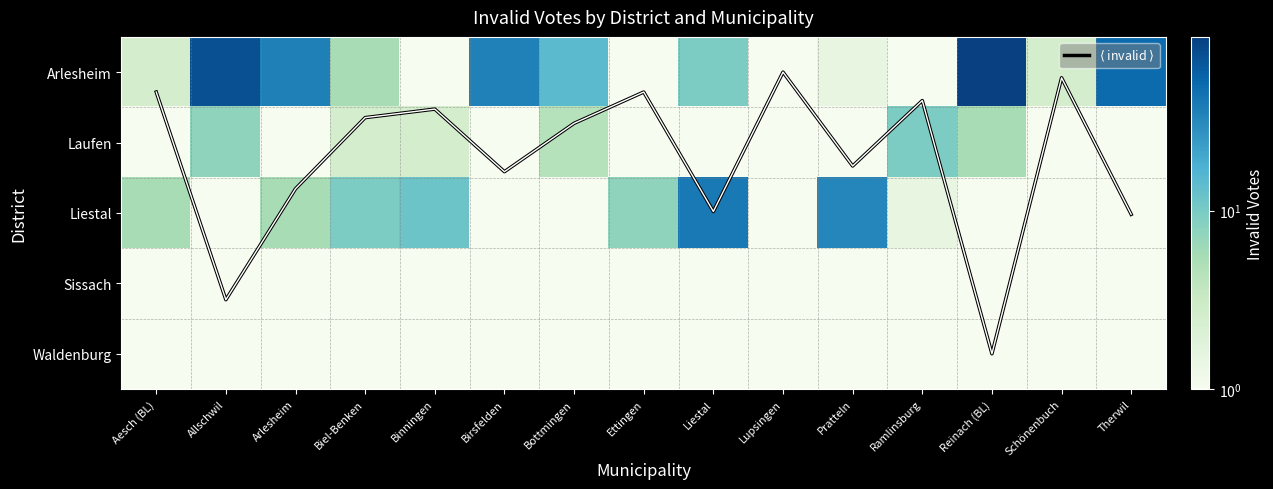

At which category is the sum across all series the highest?

Reinach (BL)